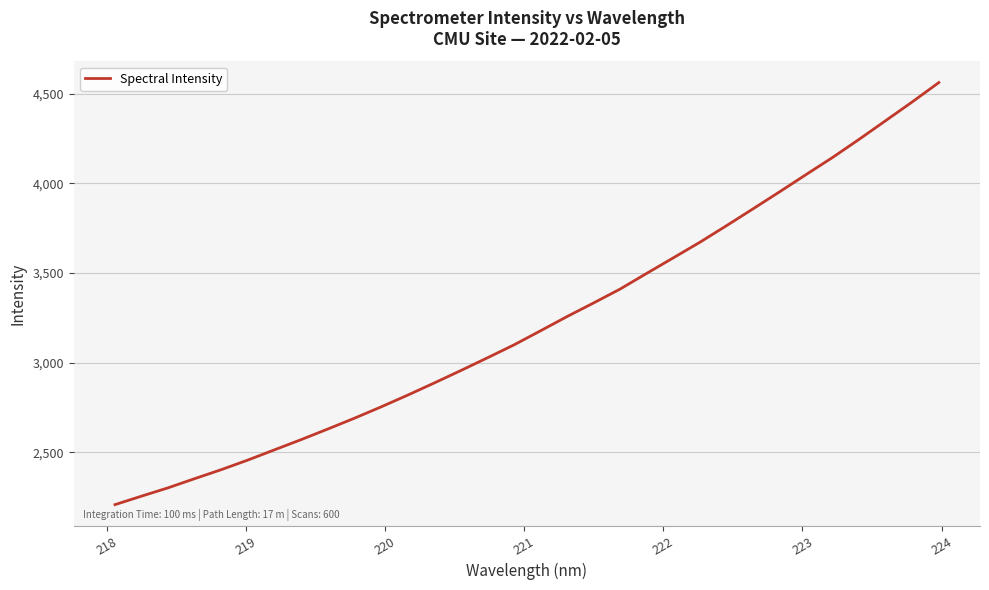

What is the maximum value shown in the chart?

4562.6